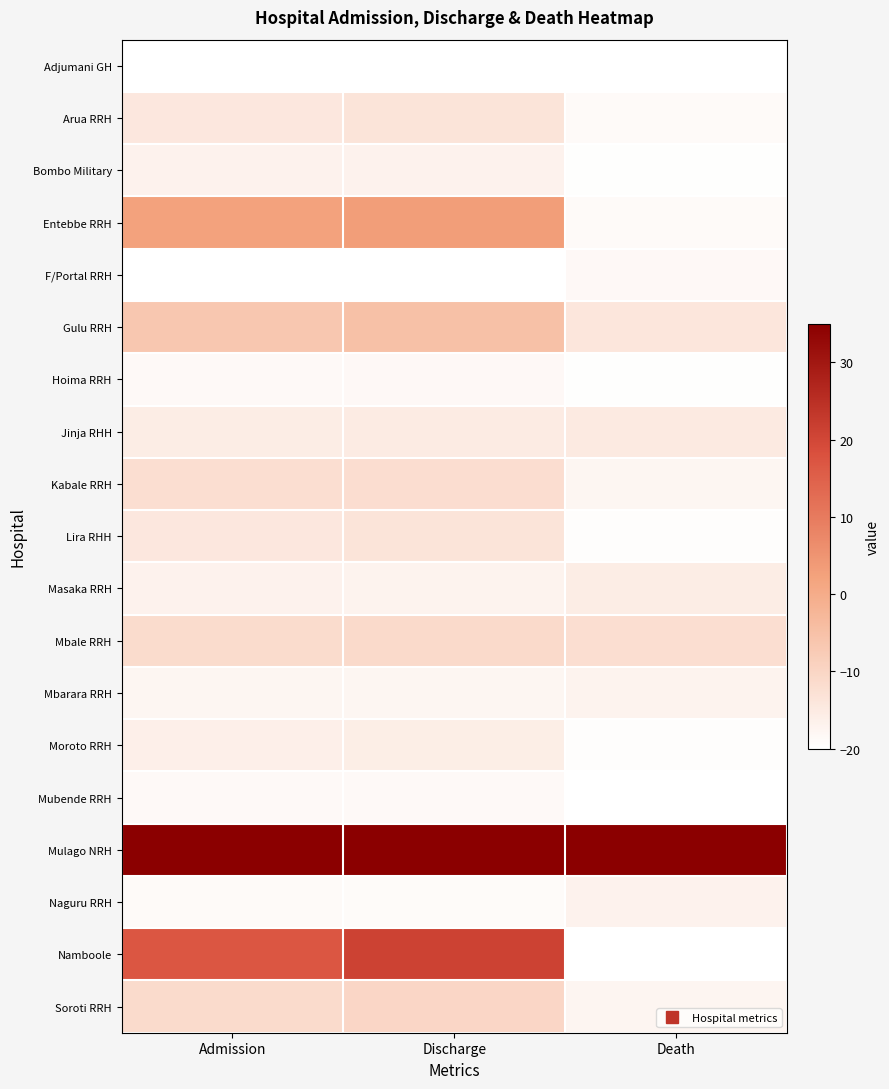

Reading left to right, what are all the values shown in this chart?

Adjumani GH: Admission=-20.0	Discharge=-19.9	Death=-20.0
Arua RRH: Admission=-14.3	Discharge=-13.5	Death=-18.7
Bombo Military: Admission=-16.9	Discharge=-16.9	Death=-19.7
Entebbe RRH: Admission=2.2	Discharge=3.0	Death=-18.7
F/Portal RRH: Admission=-19.8	Discharge=-20.0	Death=-18.4
Gulu RRH: Admission=-6.5	Discharge=-5.0	Death=-14.0
Hoima RRH: Admission=-18.6	Discharge=-18.3	Death=-19.7
Jinja RHH: Admission=-15.6	Discharge=-15.3	Death=-15.0
Kabale RRH: Admission=-12.2	Discharge=-11.8	Death=-17.8
Lira RHH: Admission=-14.3	Discharge=-13.4	Death=-19.4
Masaka RRH: Admission=-16.9	Discharge=-17.0	Death=-15.6
Mbale RRH: Admission=-11.6	Discharge=-11.0	Death=-12.1
Mbarara RRH: Admission=-17.8	Discharge=-17.8	Death=-17.2
Moroto RRH: Admission=-16.3	Discharge=-15.8	Death=-19.4
Mubende RRH: Admission=-18.6	Discharge=-18.5	Death=-20.0
Mulago NRH: Admission=35.0	Discharge=35.0	Death=35.0
Naguru RRH: Admission=-18.9	Discharge=-19.0	Death=-16.9
Namboole: Admission=17.0	Discharge=21.0	Death=-20.0
Soroti RRH: Admission=-11.2	Discharge=-10.3	Death=-17.5